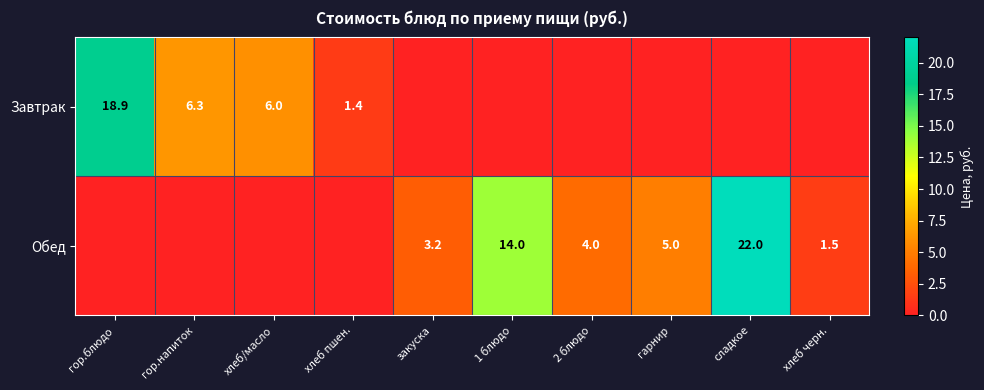

What is the difference between the Обед values at закуска and гарнир?

1.8